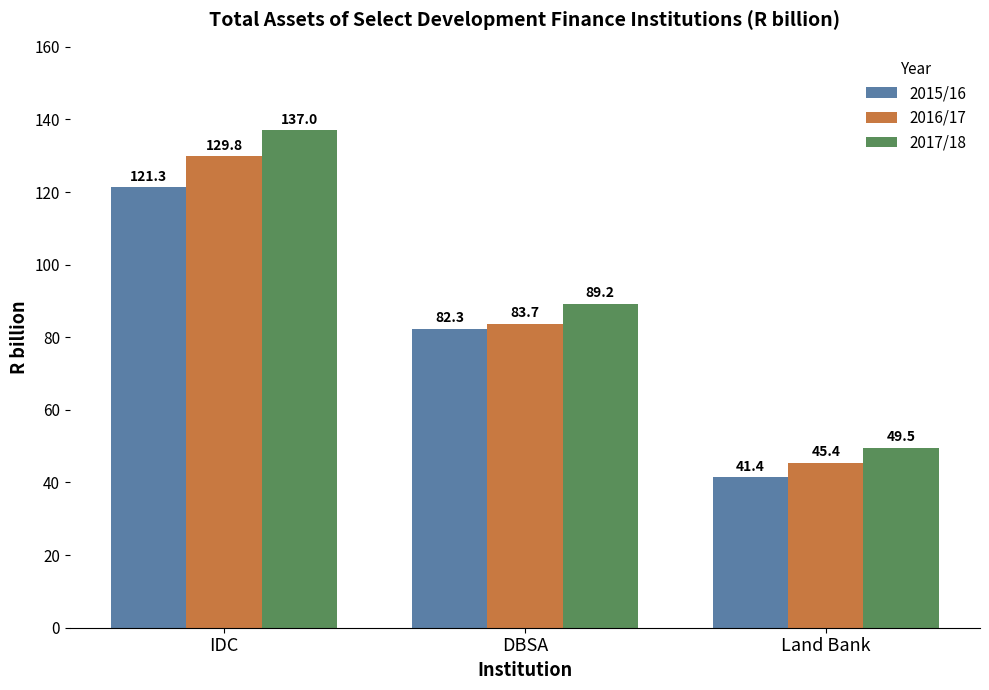

What is the difference between the maximum and second lowest values in the 2017/18 series?

47.8